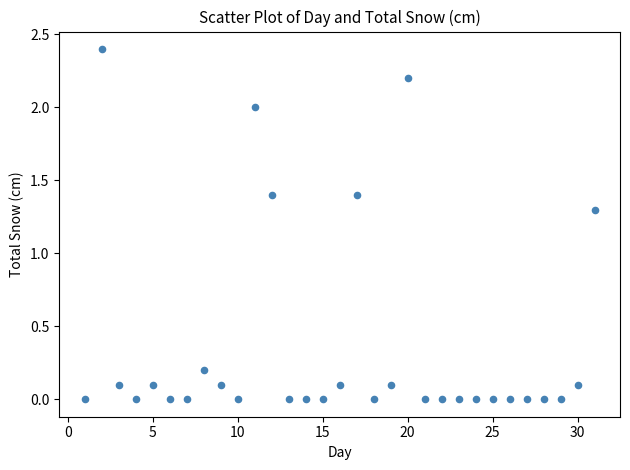

What is the range of X values (max minus min)?

30.0